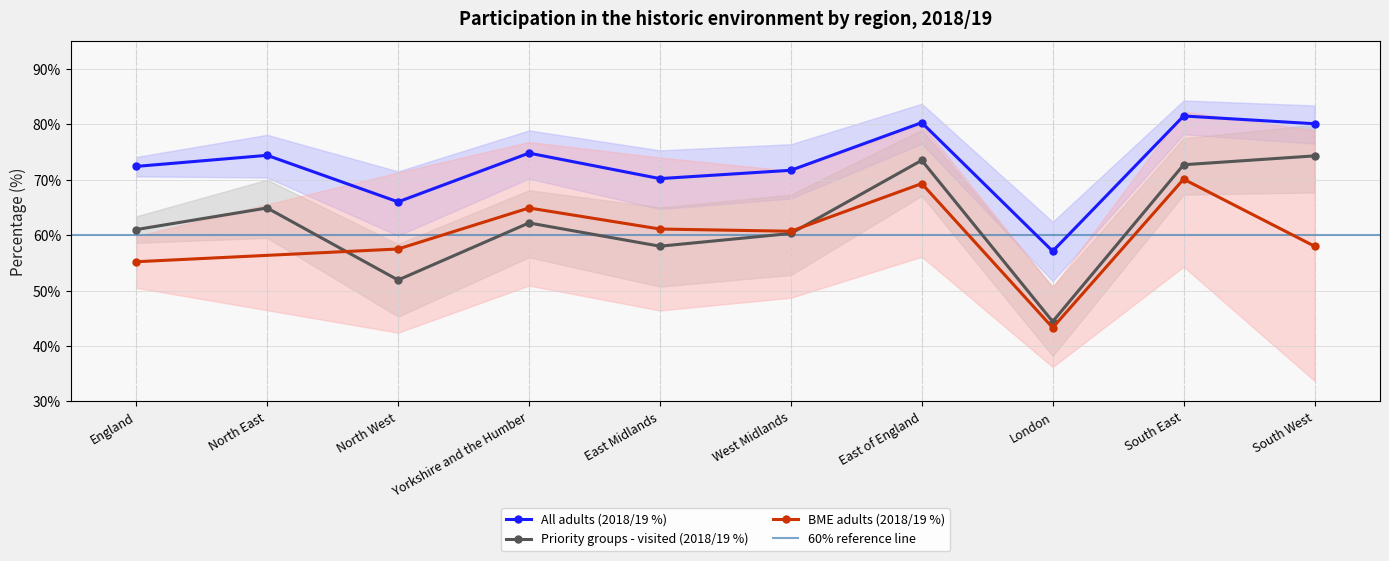

True or false: Priority groups - visited (2018/19 %) has more than 2 points higher than both neighbors.

True